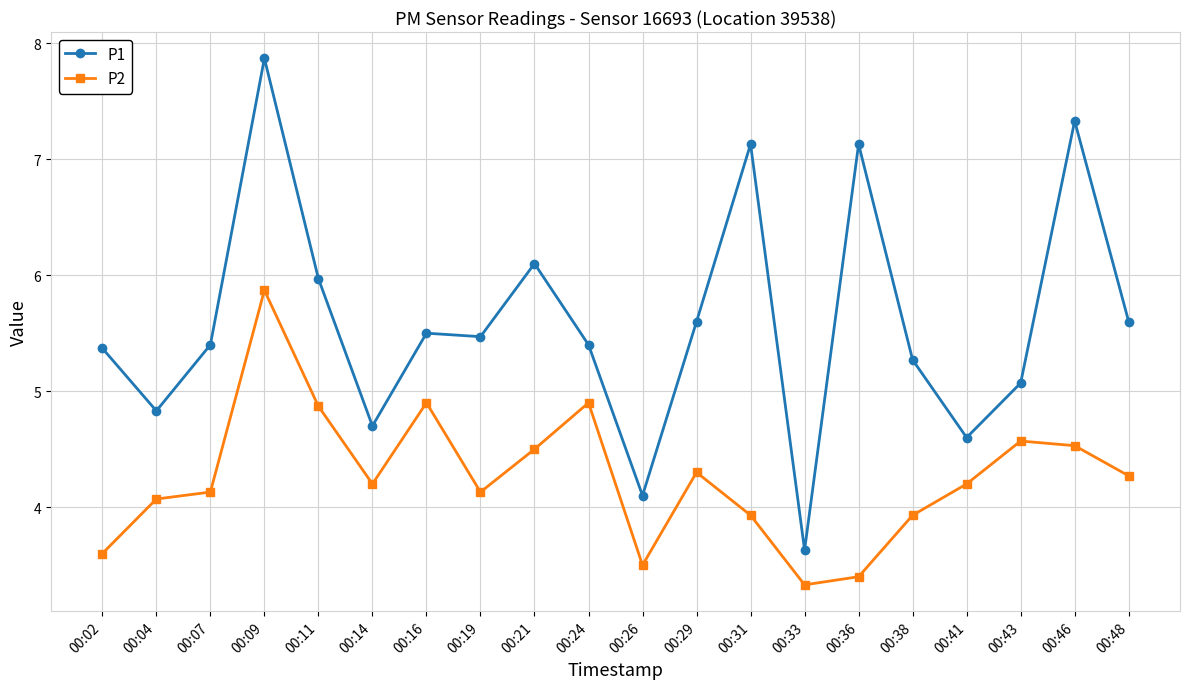

How many data points in P1 are above 5?

15